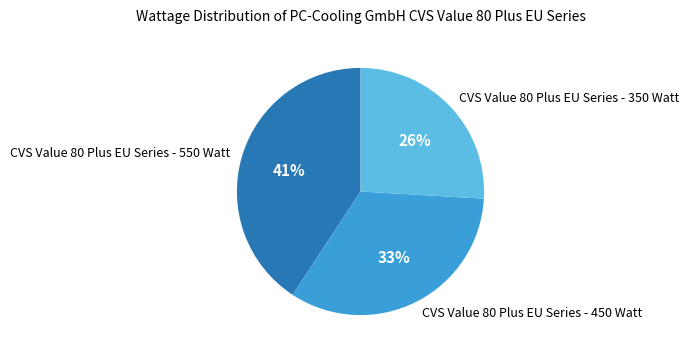

Does any single category account for the majority?

No